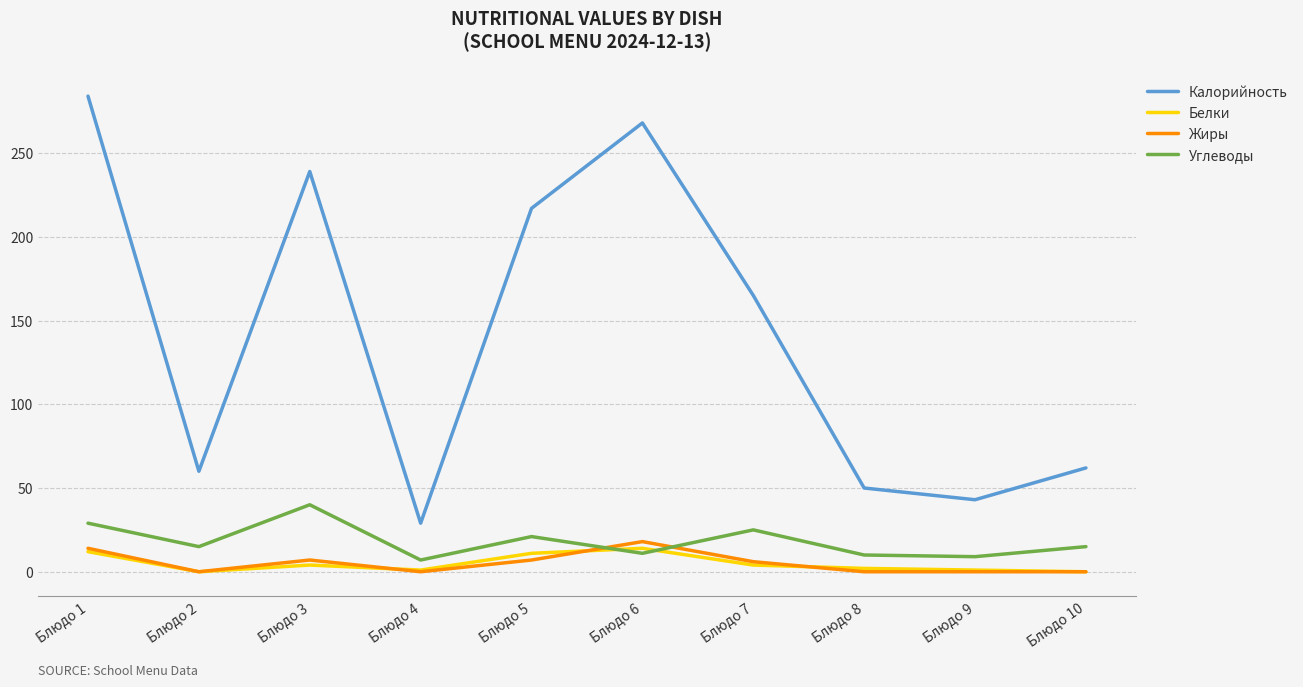

Which label corresponds to the largest value in the chart?

Блюдо 1